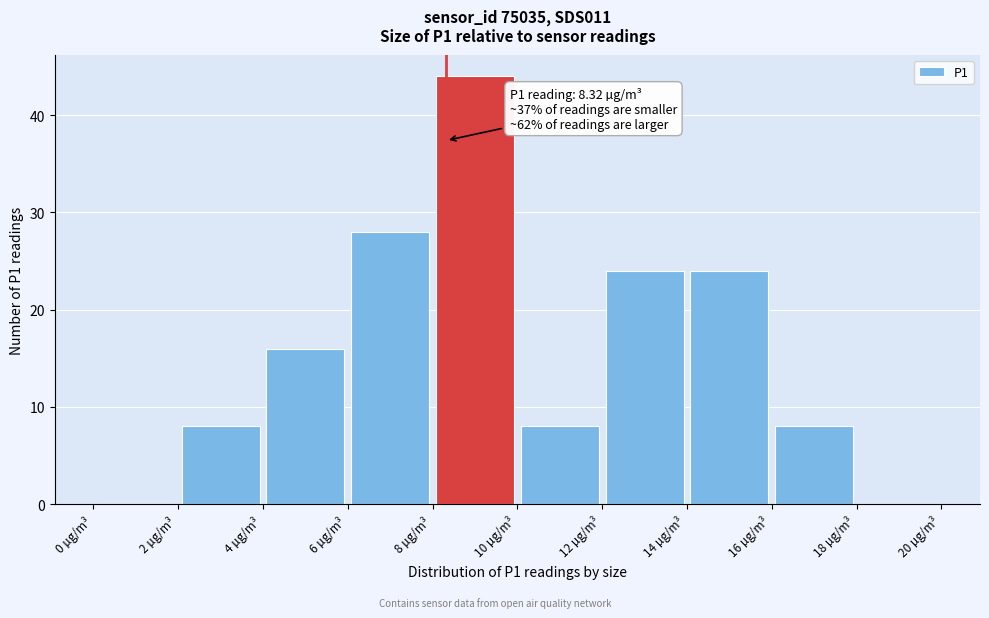

Over which range of the x-axis is the bar tallest?

8 to 10